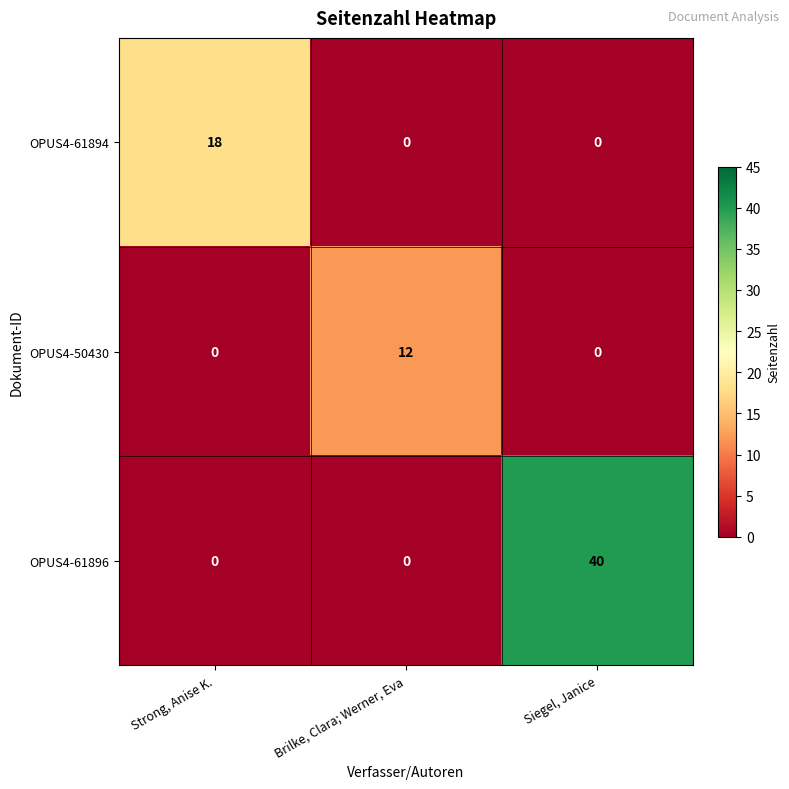

At how many categories does at least one series exceed 14?

2